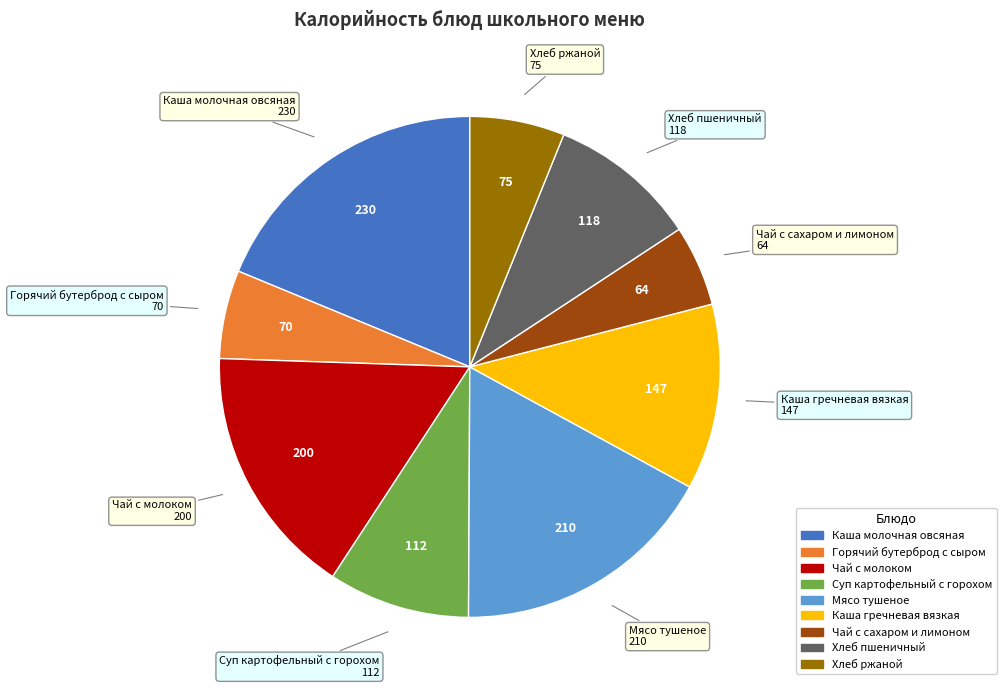

Which category has the biggest portion of the pie?

Каша молочная овсяная